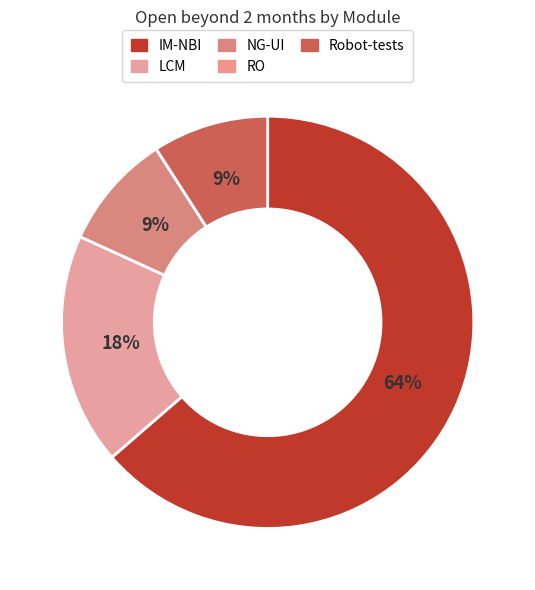

Rank the categories by value from lowest to highest.

RO, NG-UI, Robot-tests, LCM, IM-NBI